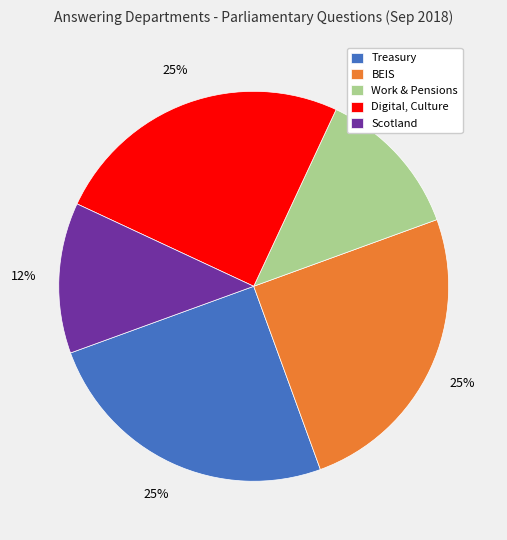

How many segments does this pie chart have?

5